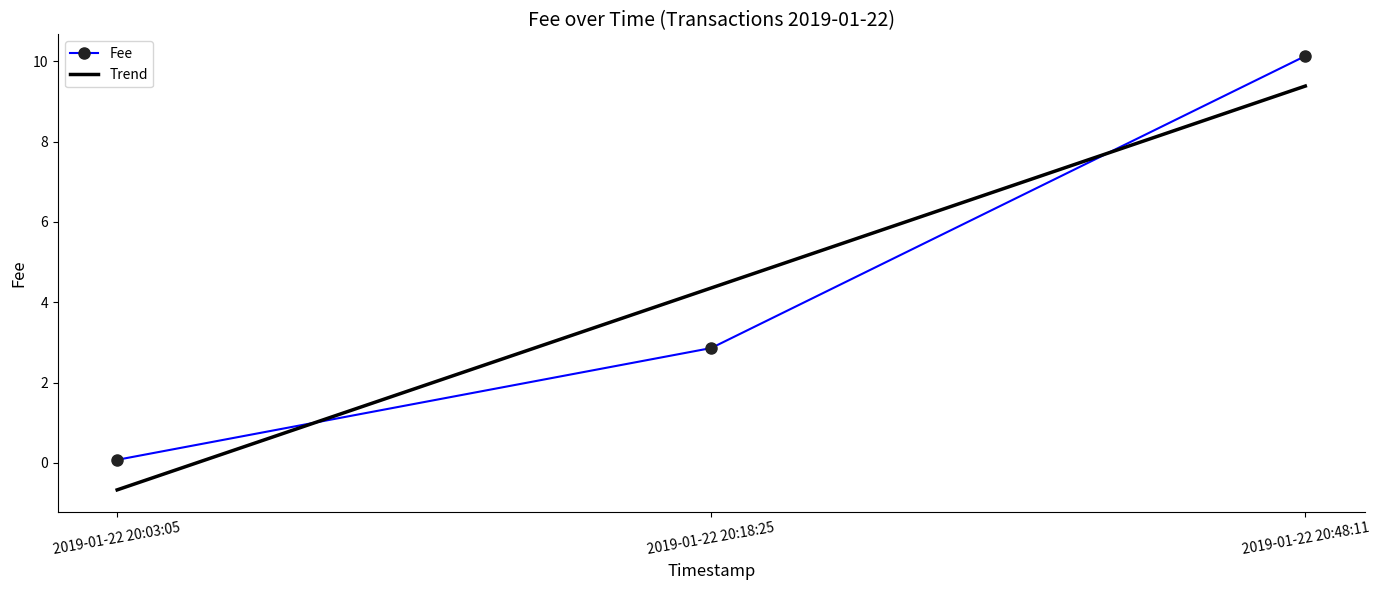

Approximately how many times larger is the value at 2019-01-22 20:48:11 compared to 2019-01-22 20:18:25?

3.5